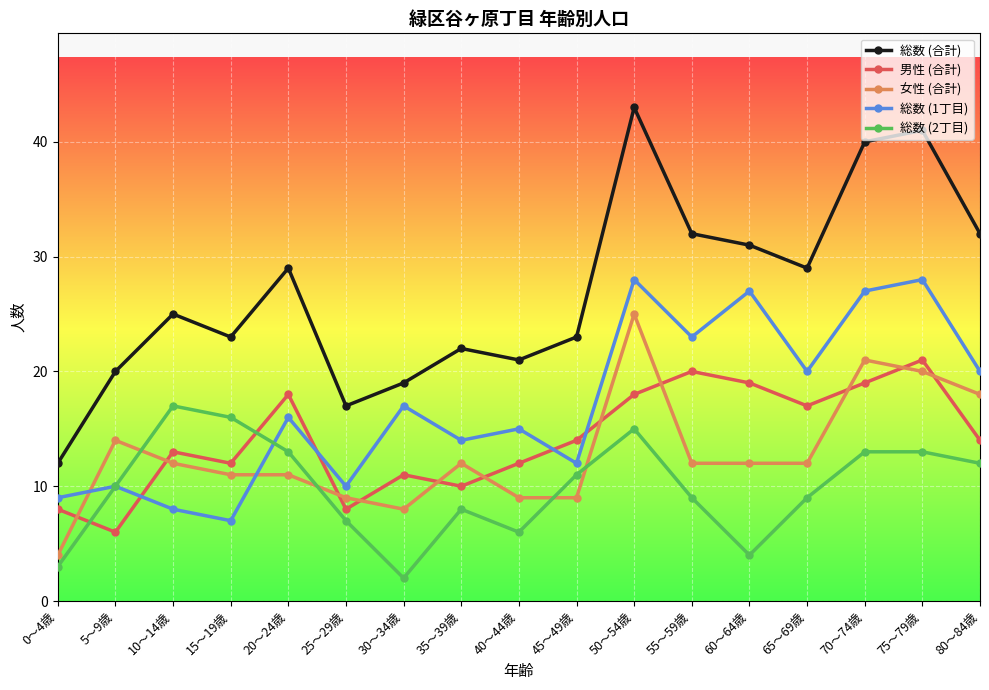

Rank the series by their maximum value, from lowest to highest.

総数 (2丁目), 男性 (合計), 女性 (合計), 総数 (1丁目), 総数 (合計)